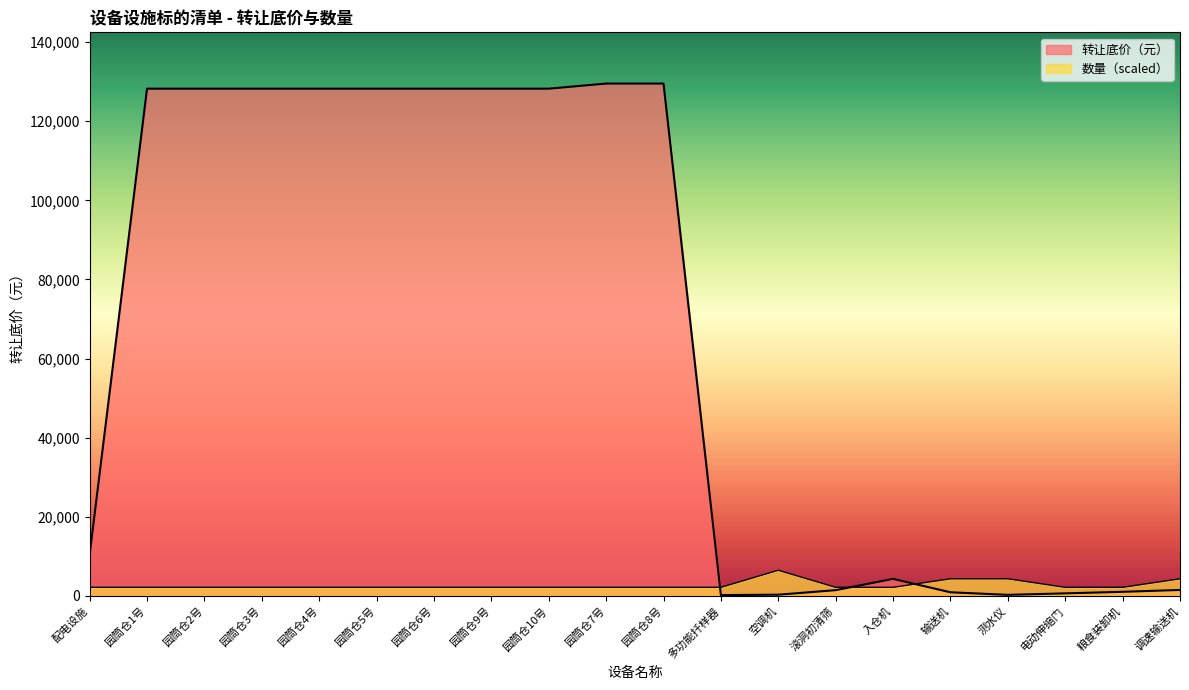

Which series has the widest spread of values?

转让底价（元）